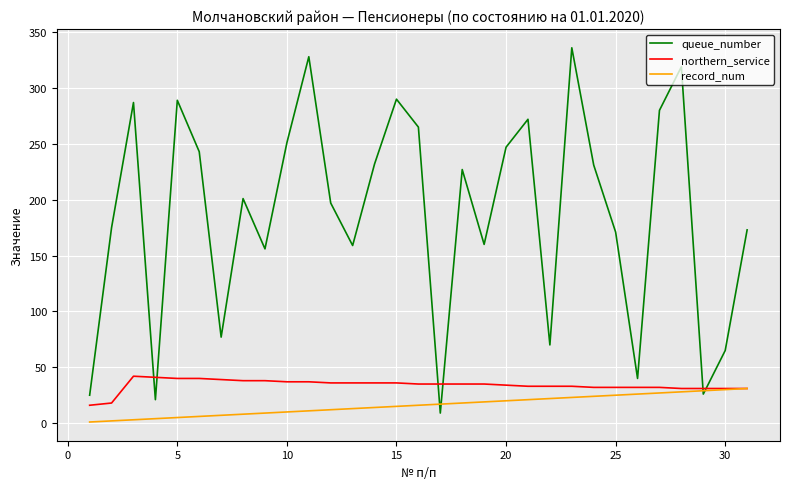

Which series has the largest total across all categories?

queue_number